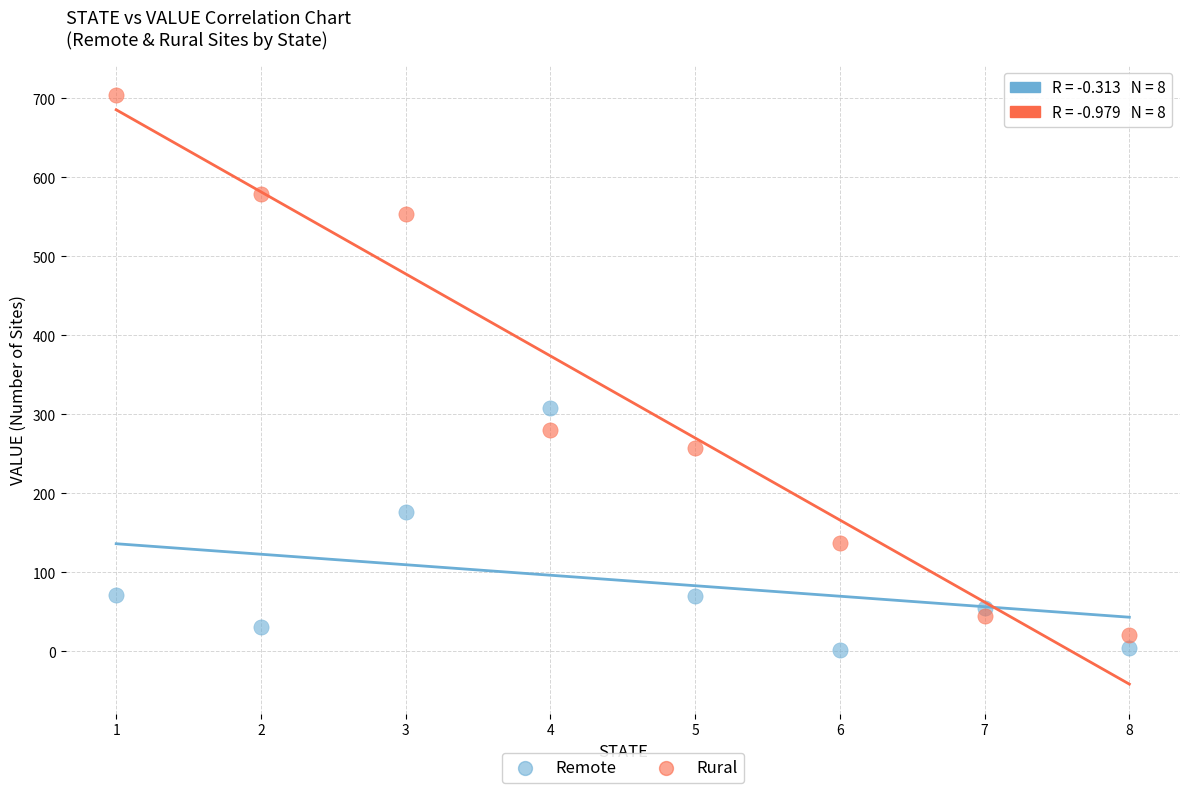

Across all series, what Y value is closest to 353?

308